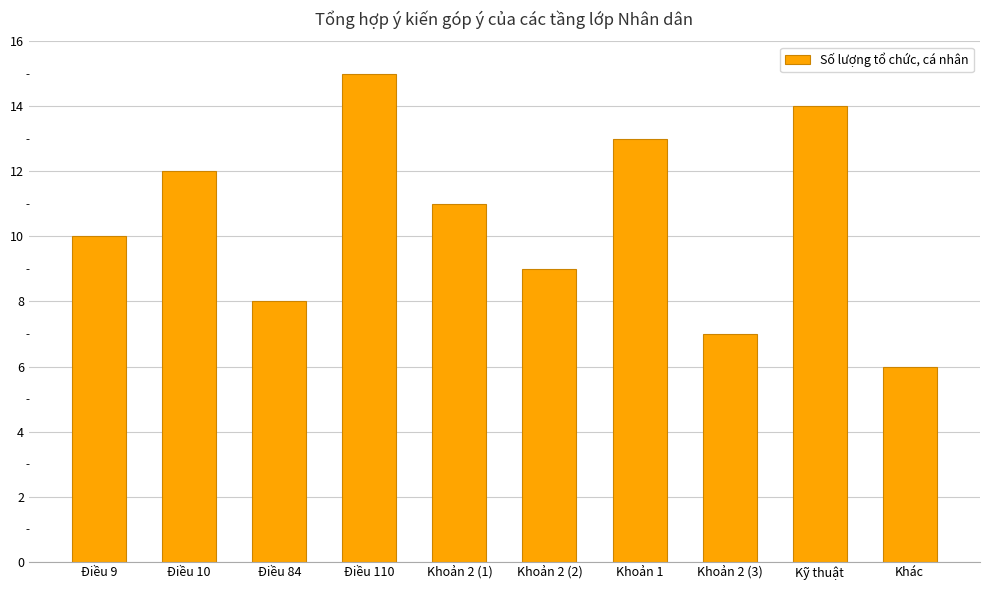

Does the chart contain stacked bars?

No